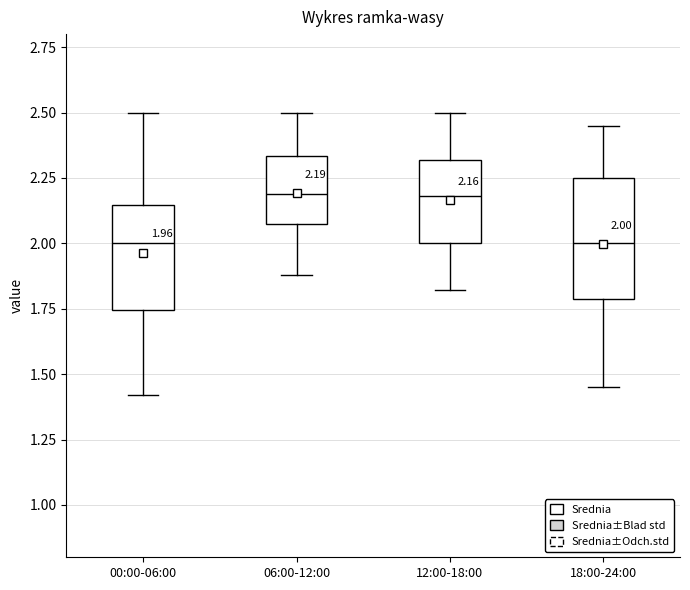

Comparing the boxes themselves (not the whiskers), which one is the tallest?

18:00-24:00